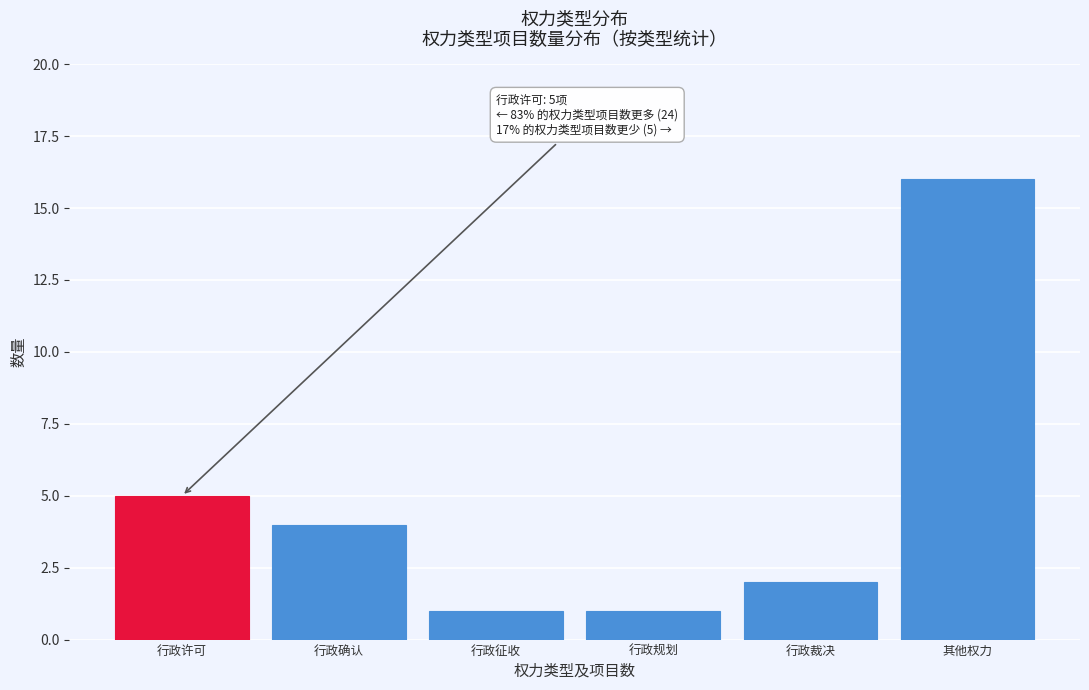

Reading right to left, list all the values displayed in this chart.

其他权力=16	行政裁决=2	行政规划=1	行政征收=1	行政确认=4	行政许可=5